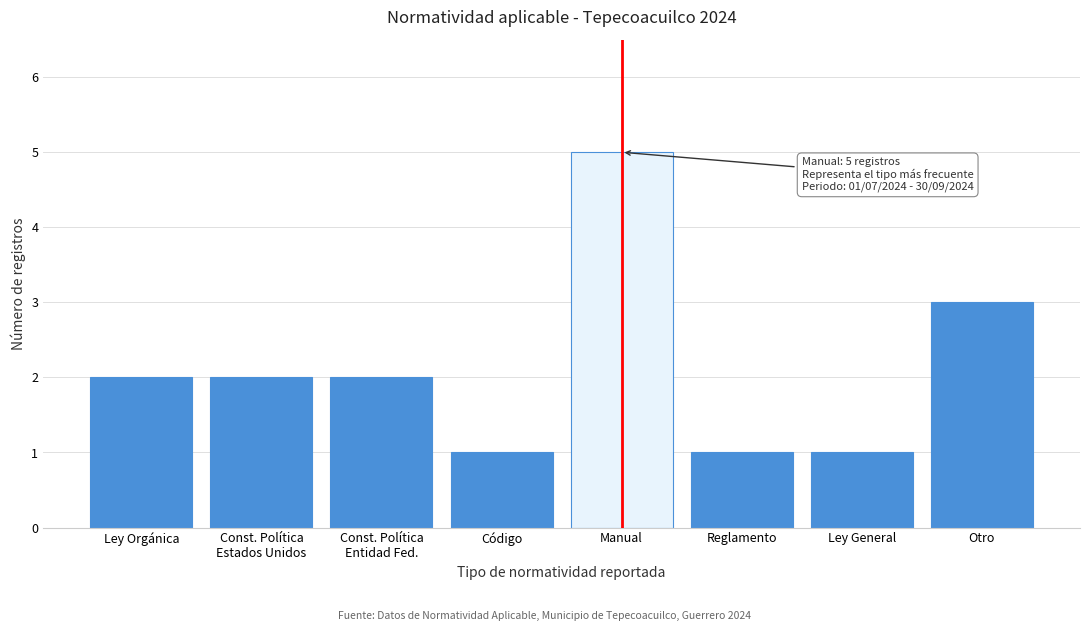

Reading left to right, extract all data points from this chart.

2	2	2	1	5	1	1	3